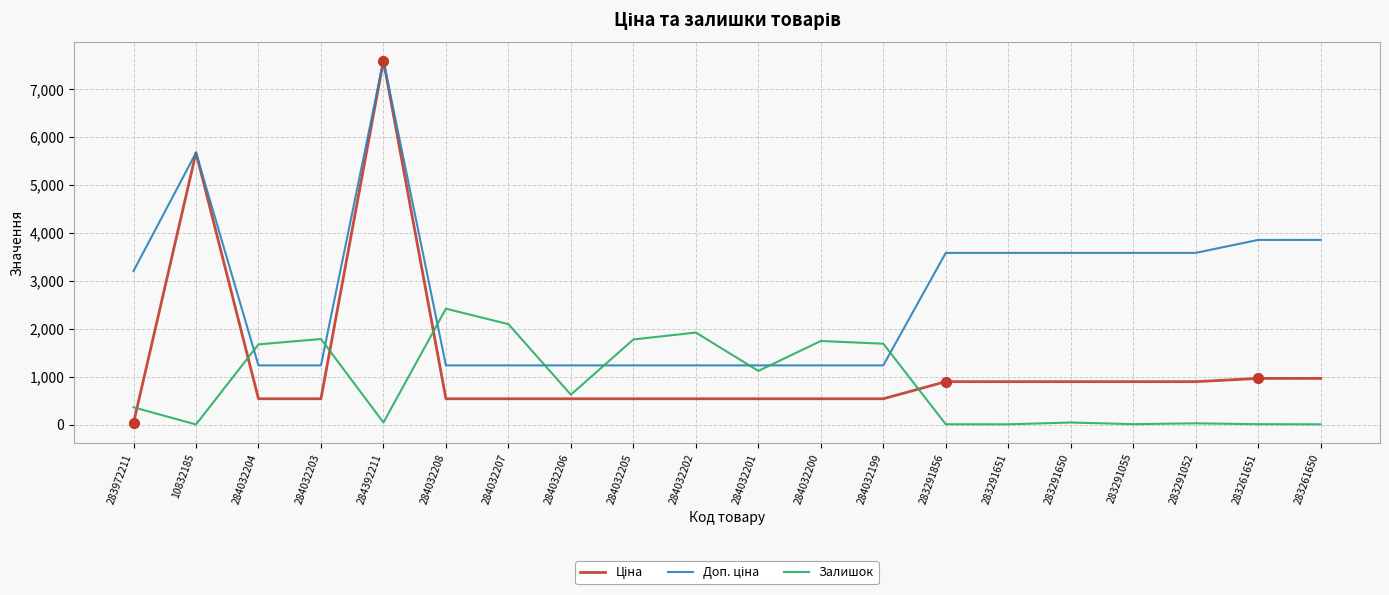

What is the difference between the highest and lowest values at 284032199?

1149.0